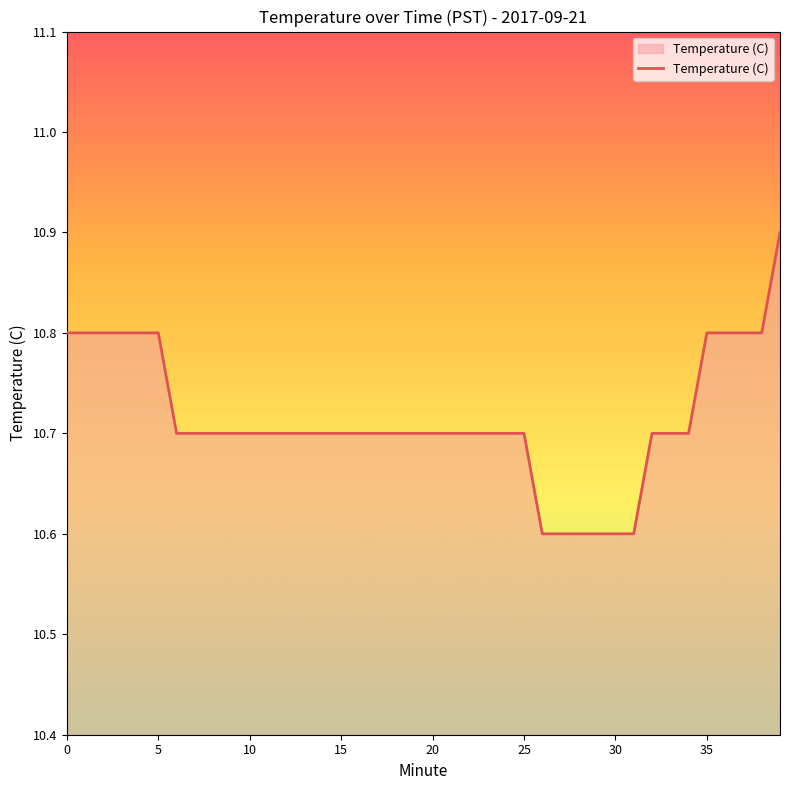

What is the minimum value shown in the chart?

10.6